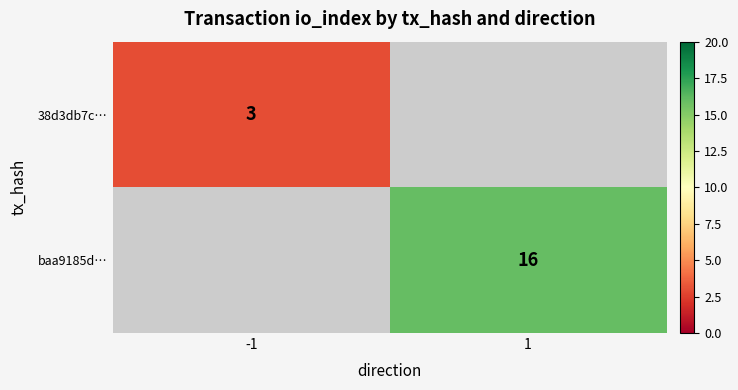

True or false: 38d3db7c… has a value of 3 at -1.

True